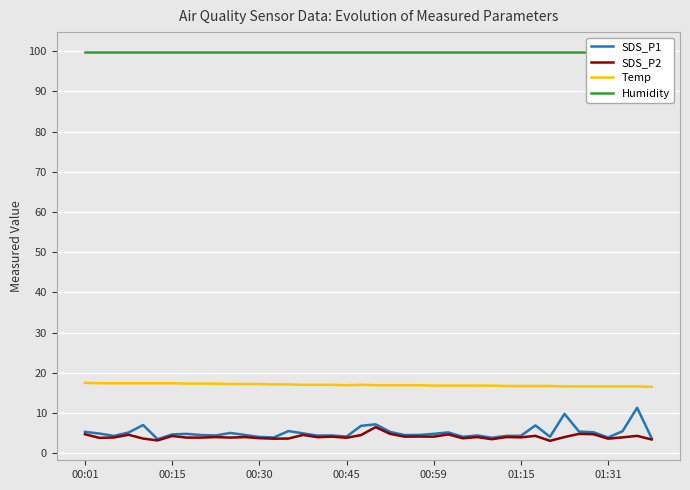

What is the maximum value for Temp?

17.5